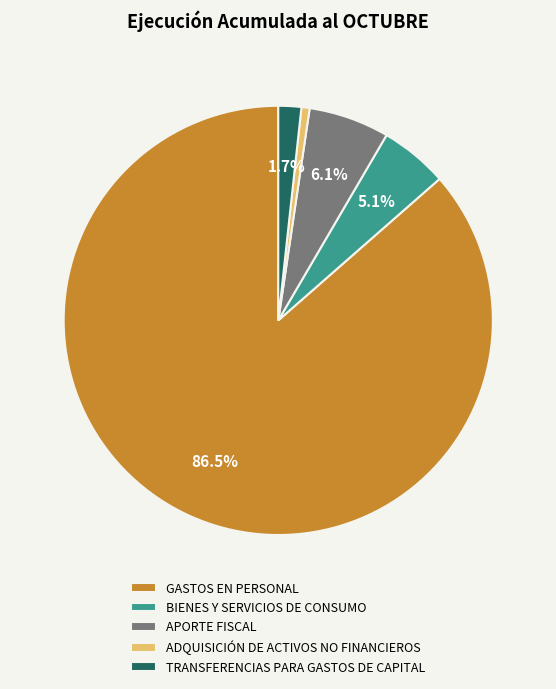

How many slices are in this pie chart?

5